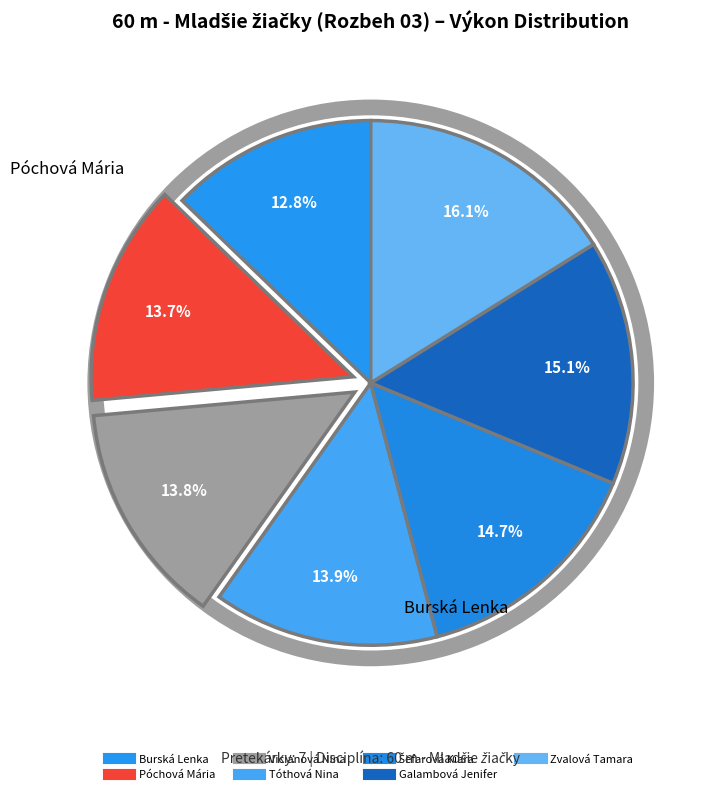

Approximately how many times larger is the value at Tóthová Nina compared to Zvalová Tamara?

0.9